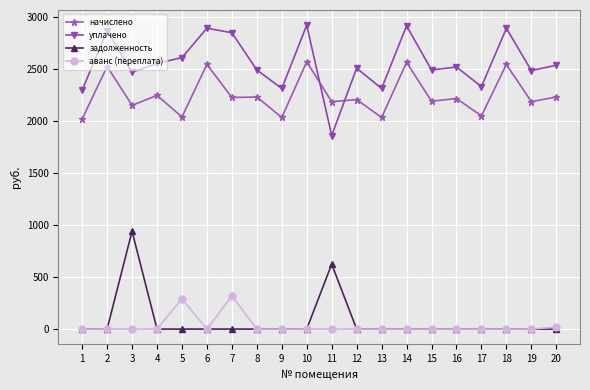

What is the sum of the уплачено values at 6 and 17?

5214.3